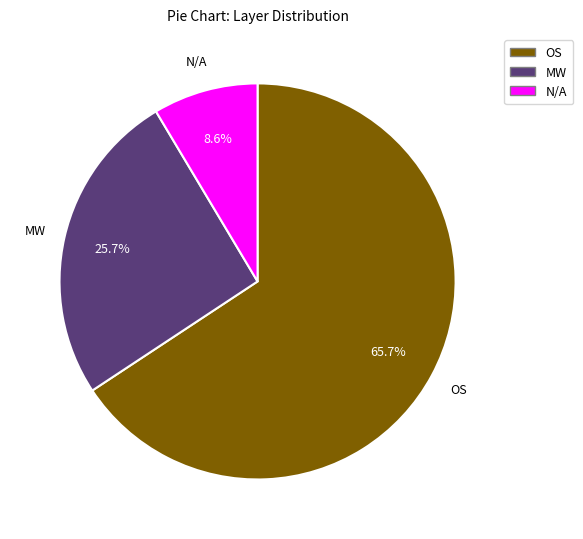

What is the smallest slice in the pie chart?

N/A